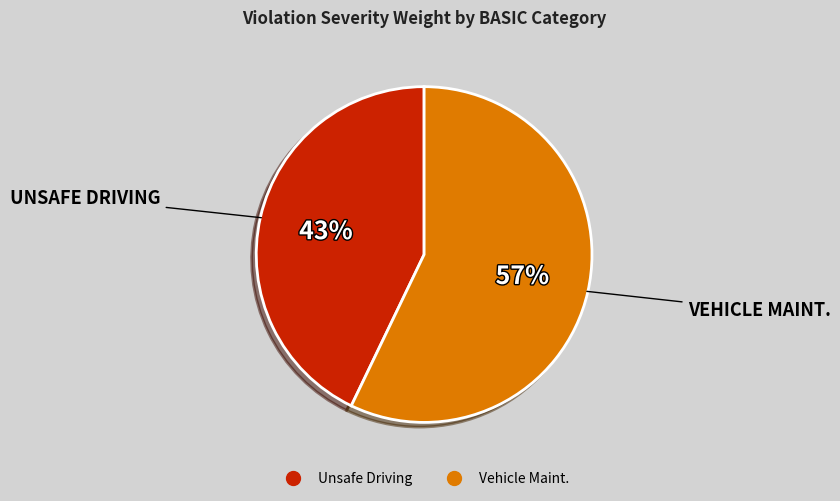

Combined, do Vehicle Maint. and Unsafe Driving account for over 50%?

Yes